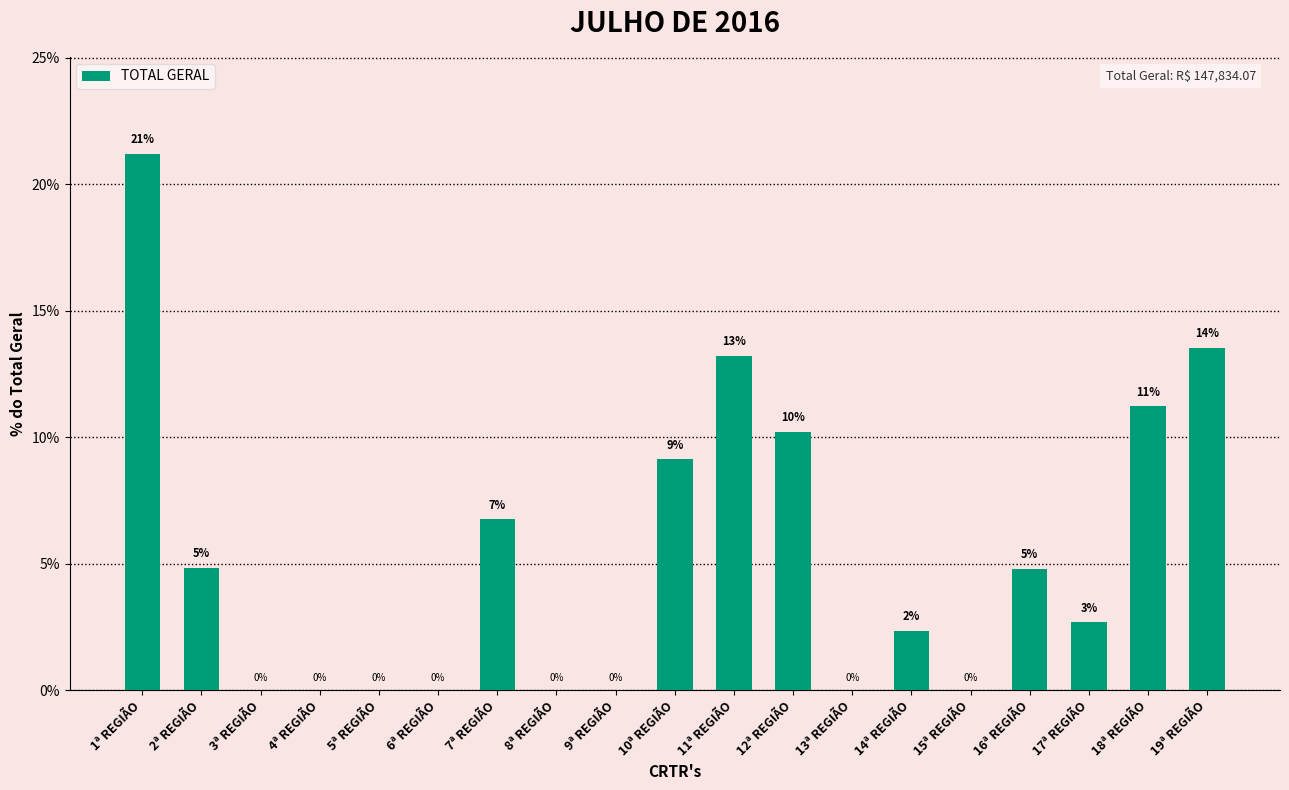

What is the average value?

5.3